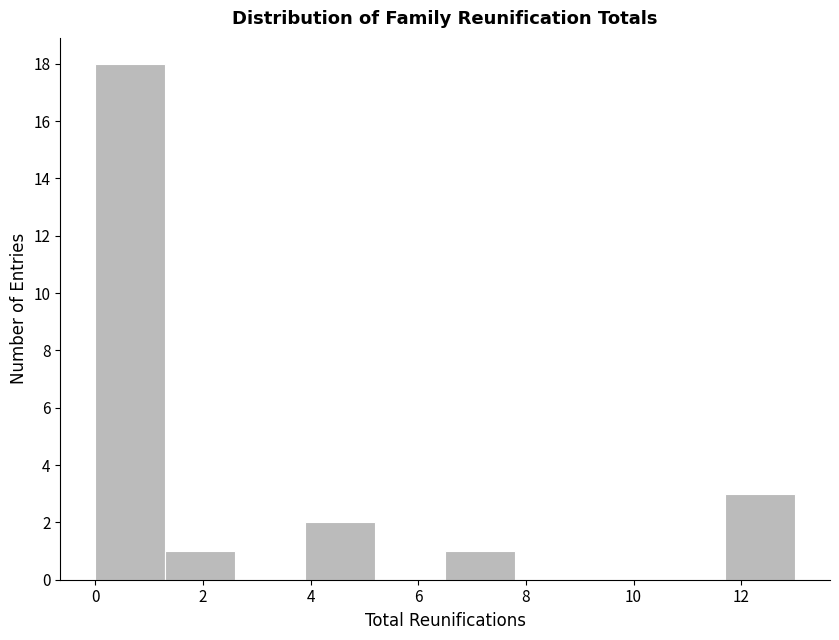

Over which range of the x-axis is the bar tallest?

0.0 to 1.3